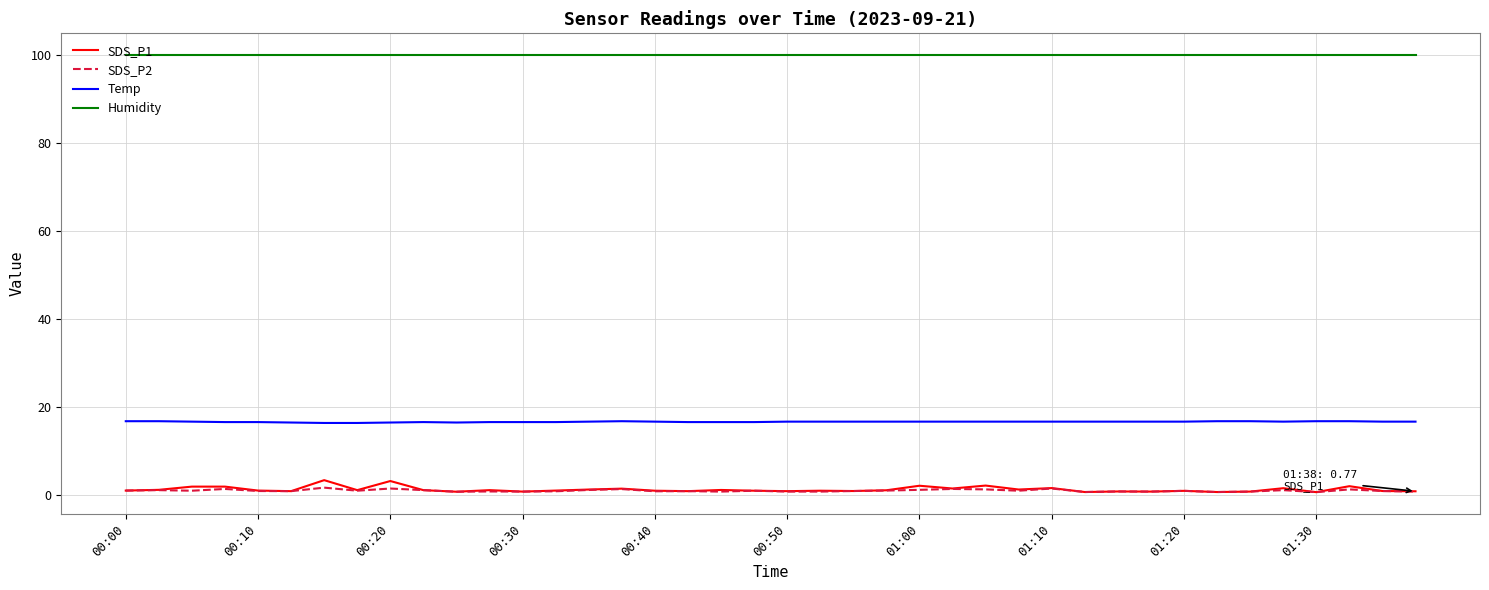

What is the maximum value shown in the chart?

99.9